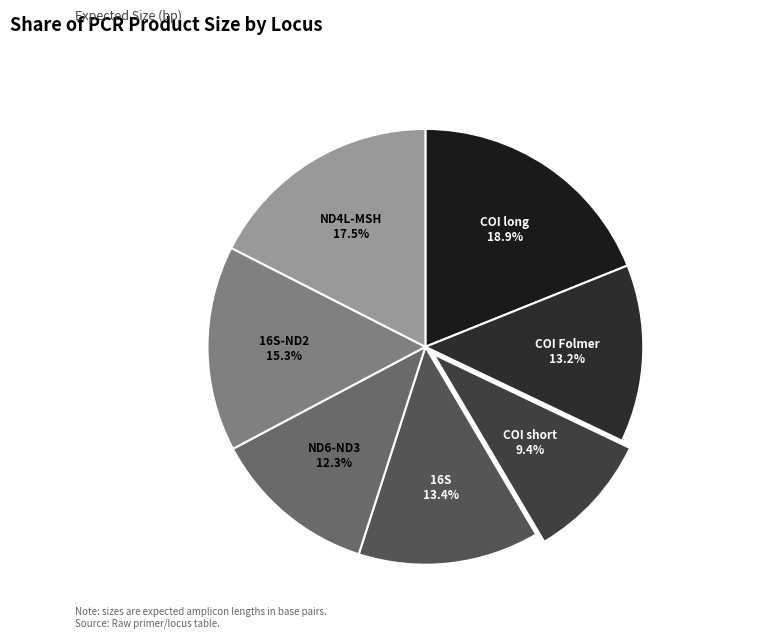

Between COI short and 16S-ND2, which is larger?

16S-ND2